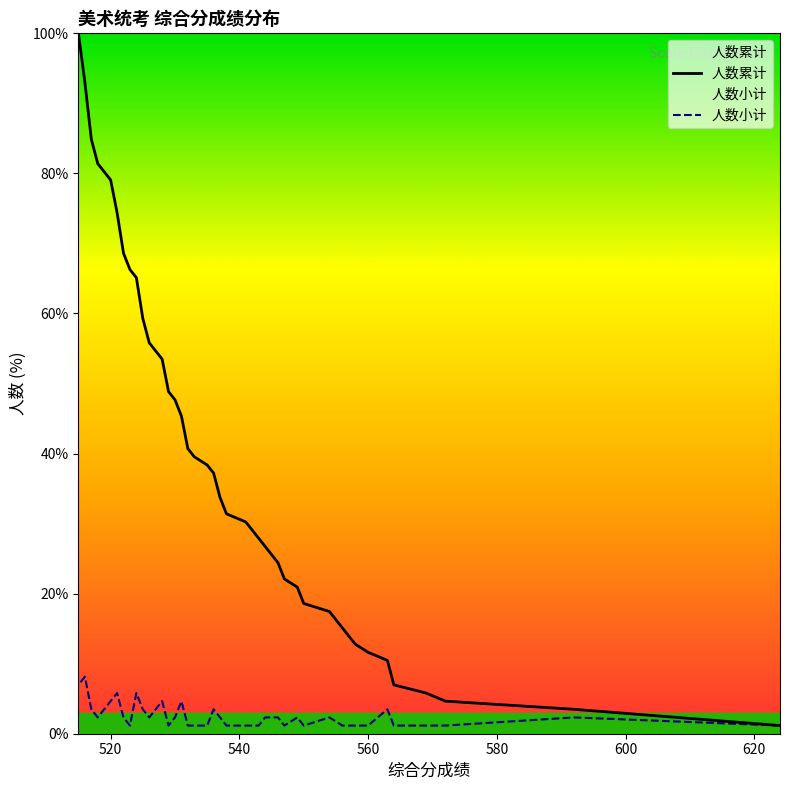

Does the chart have visible grid lines?

No